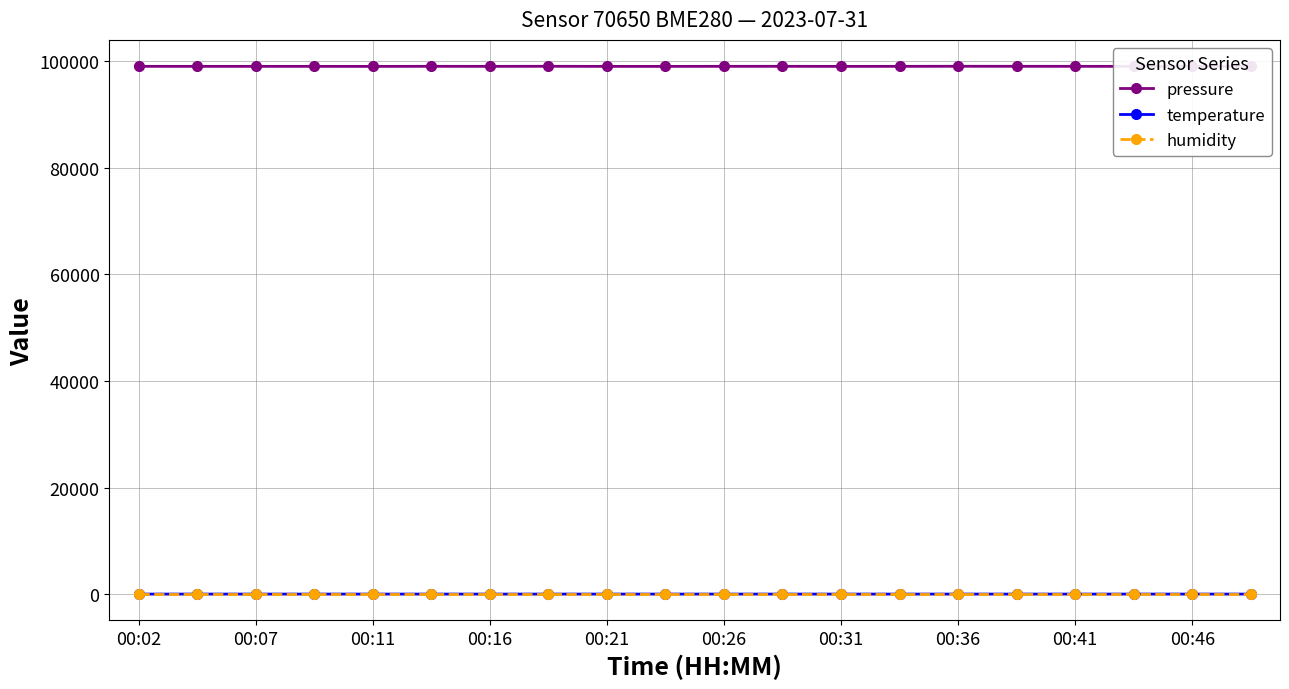

At how many categories does at least one series exceed 76316?

20